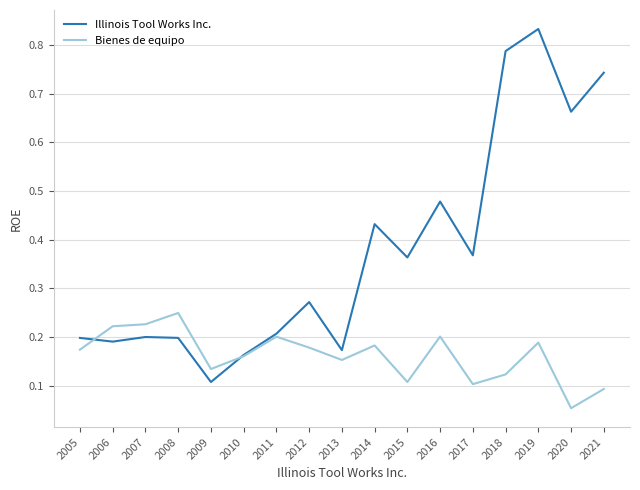

Which series has the largest total across all categories?

Illinois Tool Works Inc.